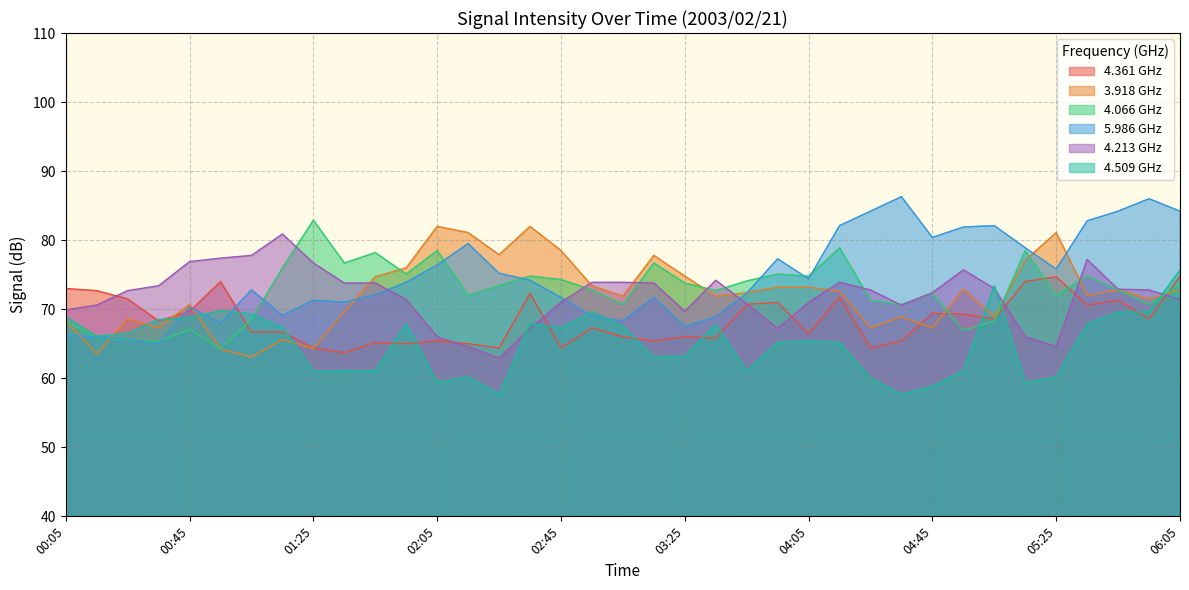

Which category has the lowest value in the 4.509 series?

02:25